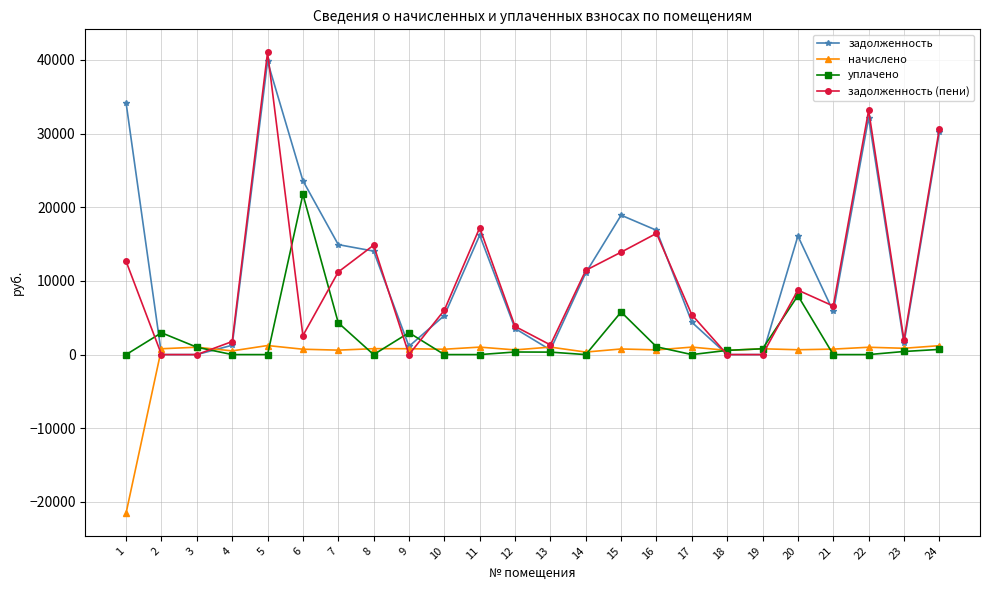

True or false: задолженность (пени) has more than 0 interior local peaks.

True